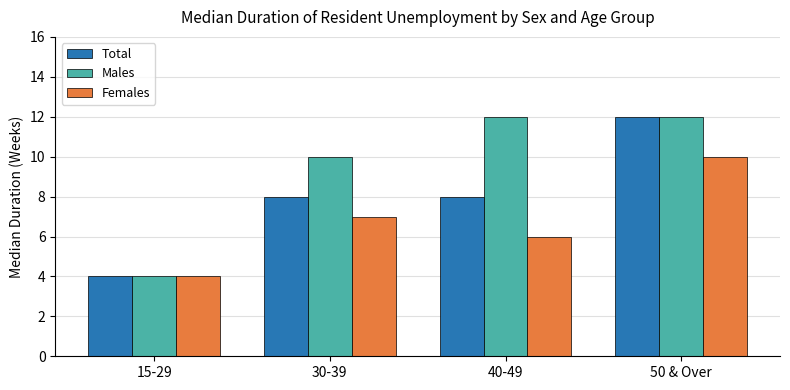

How many bars are there in each group?

3